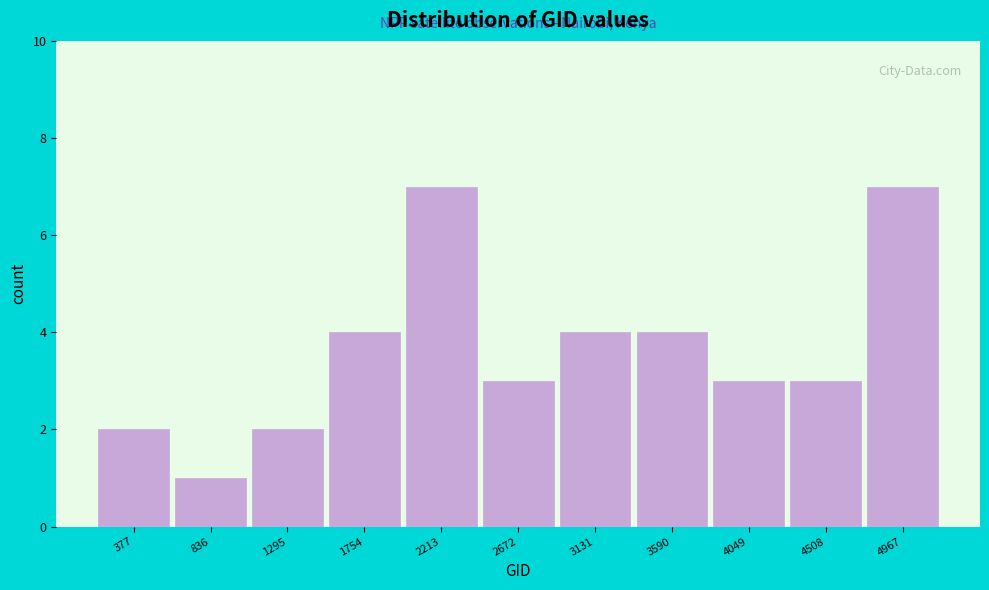

Reading right to left, extract all data points from this chart.

4967=7	4508=3	4049=3	3590=4	3131=4	2672=3	2213=7	1754=4	1295=2	836=1	377=2